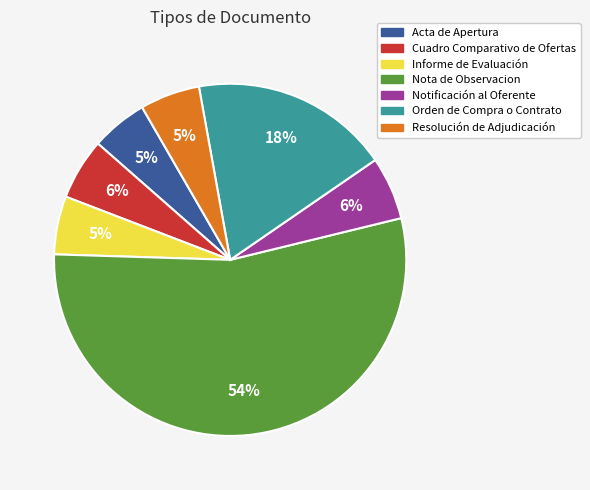

What is the largest slice in the pie chart?

Nota de Observacion